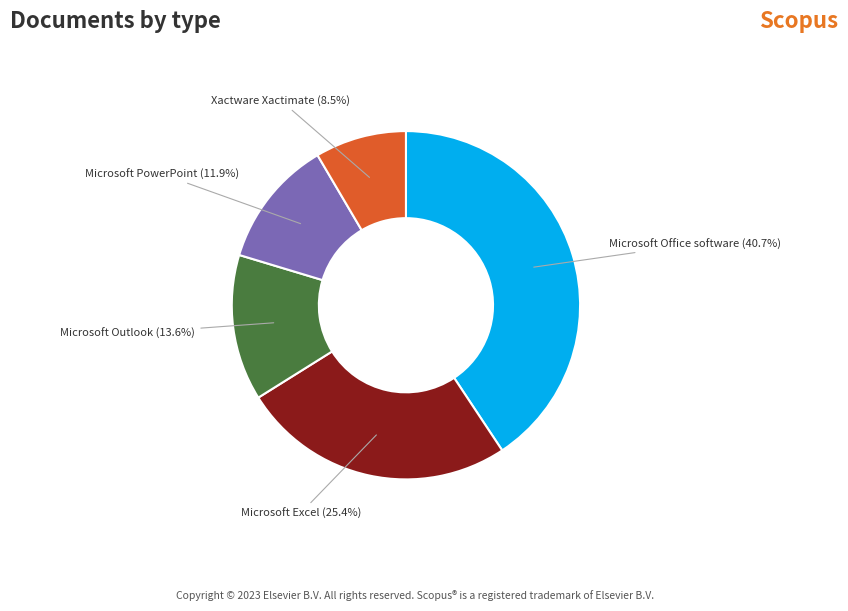

Which category has the smallest portion of the pie?

Xactware Xactimate